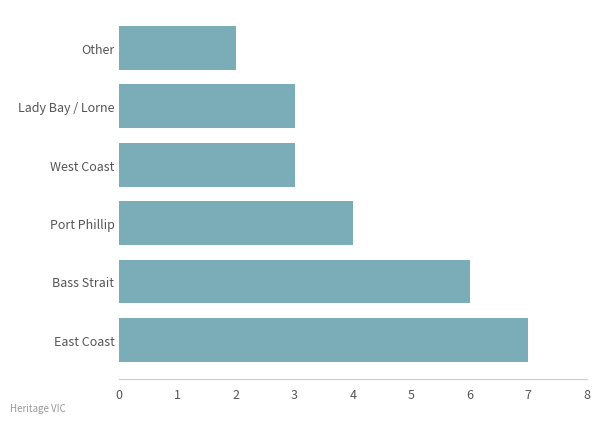

Reading top to bottom, transcribe all the data shown in this chart.

2	3	3	4	6	7